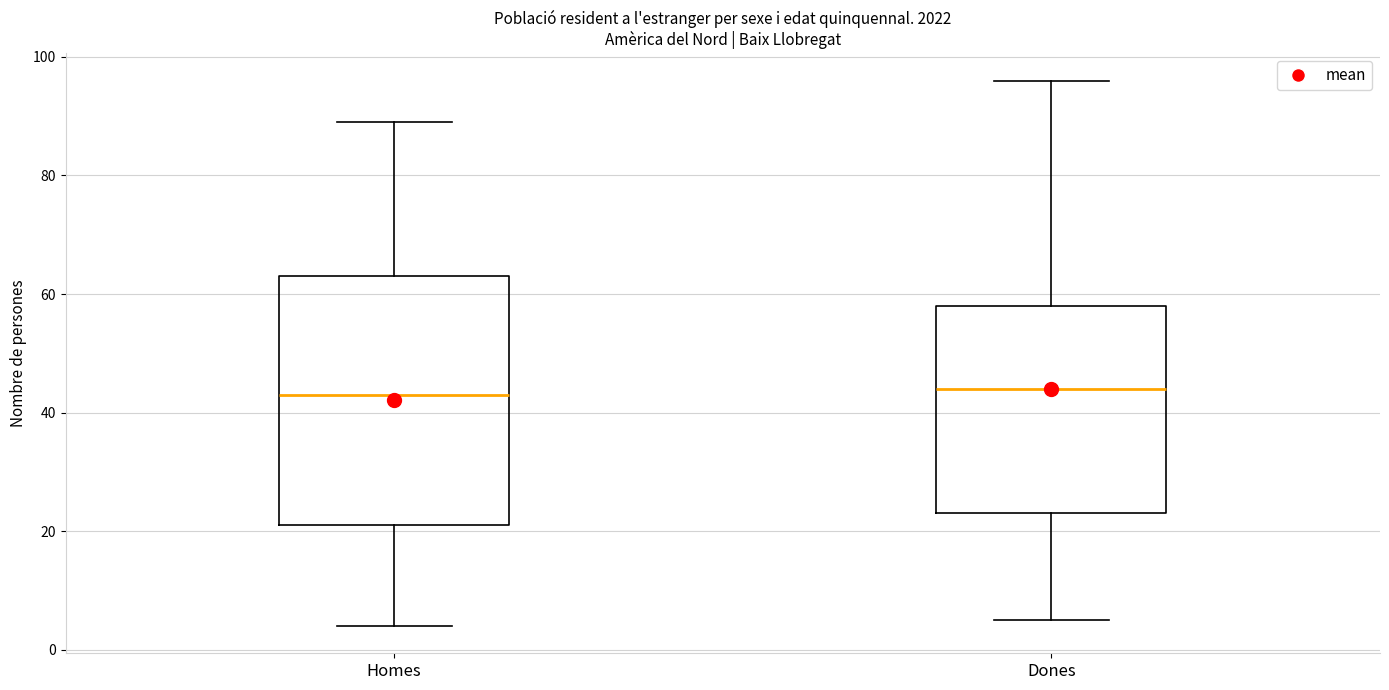

Which box is the tallest, from its lower edge to its upper edge?

Homes